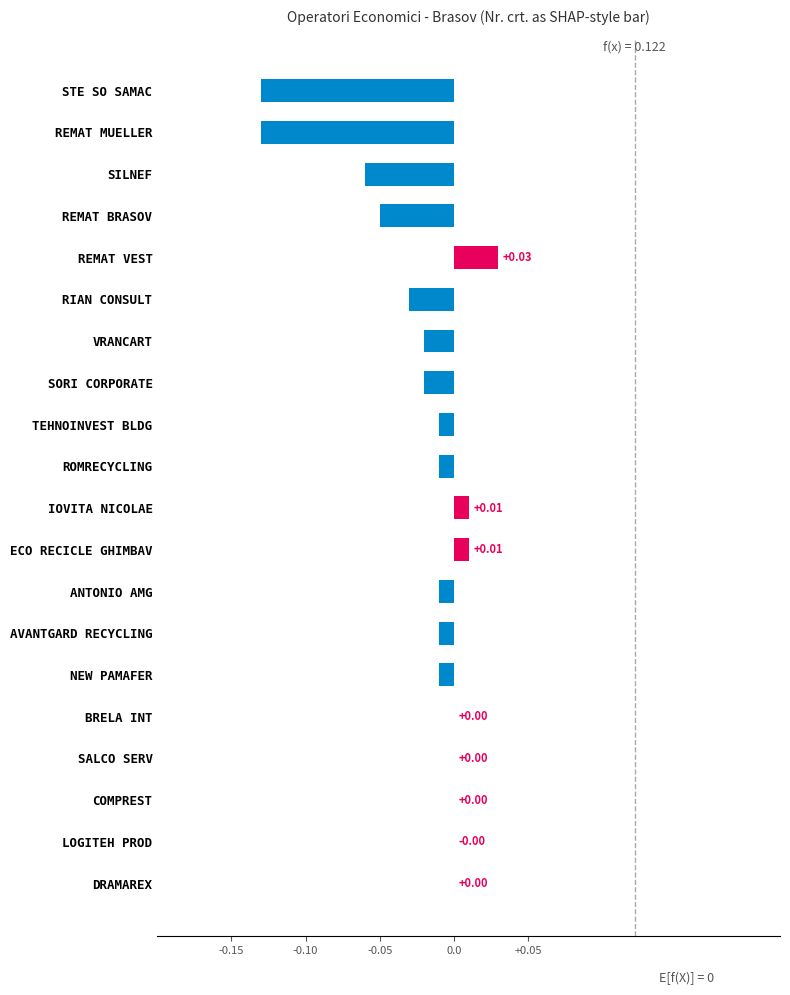

Are the bars horizontal?

Yes